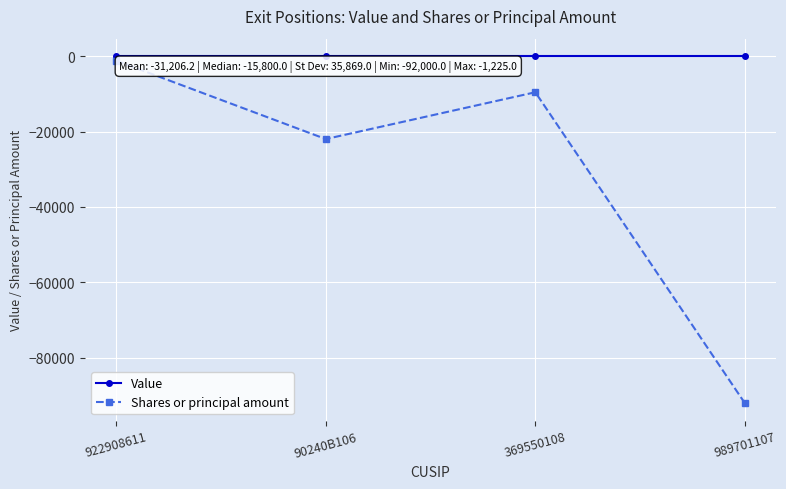

What are all the series names shown in the legend?

Value, Shares or principal amount